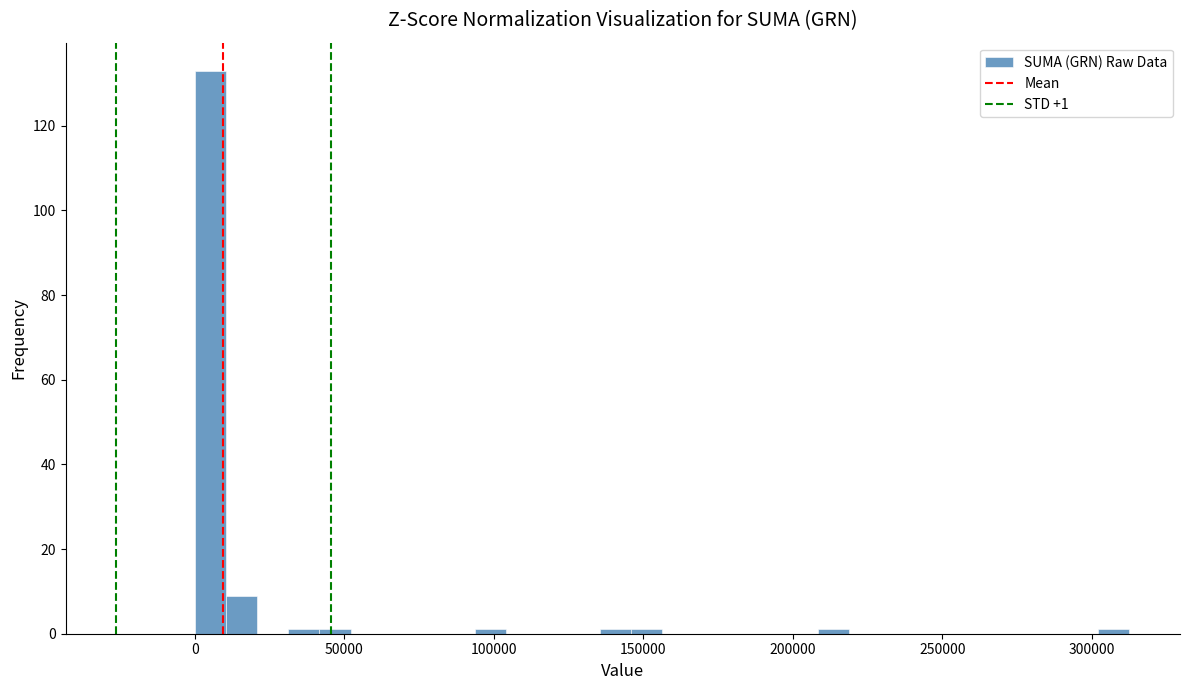

Read against the x-axis, roughly where is the centre of the tallest bar?

5000